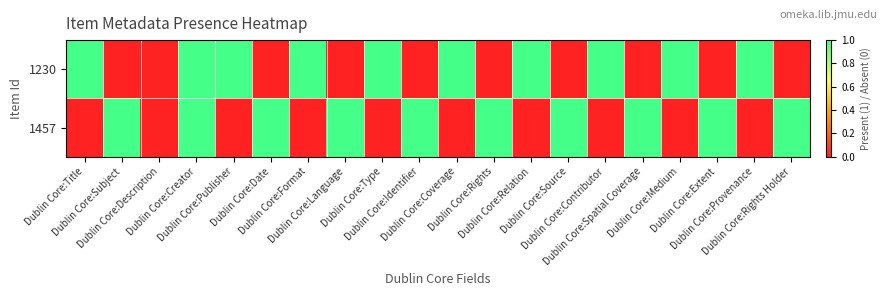

Reading left to right, list all the values displayed in this chart.

1230: Dublin Core:Title=1	Dublin Core:Subject=0	Dublin Core:Description=0	Dublin Core:Creator=1	Dublin Core:Publisher=1	Dublin Core:Date=0	Dublin Core:Format=1	Dublin Core:Language=0	Dublin Core:Type=1	Dublin Core:Identifier=0	Dublin Core:Coverage=1	Dublin Core:Rights=0	Dublin Core:Relation=1	Dublin Core:Source=0	Dublin Core:Contributor=1	Dublin Core:Spatial Coverage=0	Dublin Core:Medium=1	Dublin Core:Extent=0	Dublin Core:Provenance=1	Dublin Core:Rights Holder=0
1457: Dublin Core:Title=0	Dublin Core:Subject=1	Dublin Core:Description=0	Dublin Core:Creator=1	Dublin Core:Publisher=0	Dublin Core:Date=1	Dublin Core:Format=0	Dublin Core:Language=1	Dublin Core:Type=0	Dublin Core:Identifier=1	Dublin Core:Coverage=0	Dublin Core:Rights=1	Dublin Core:Relation=0	Dublin Core:Source=1	Dublin Core:Contributor=0	Dublin Core:Spatial Coverage=1	Dublin Core:Medium=0	Dublin Core:Extent=1	Dublin Core:Provenance=0	Dublin Core:Rights Holder=1